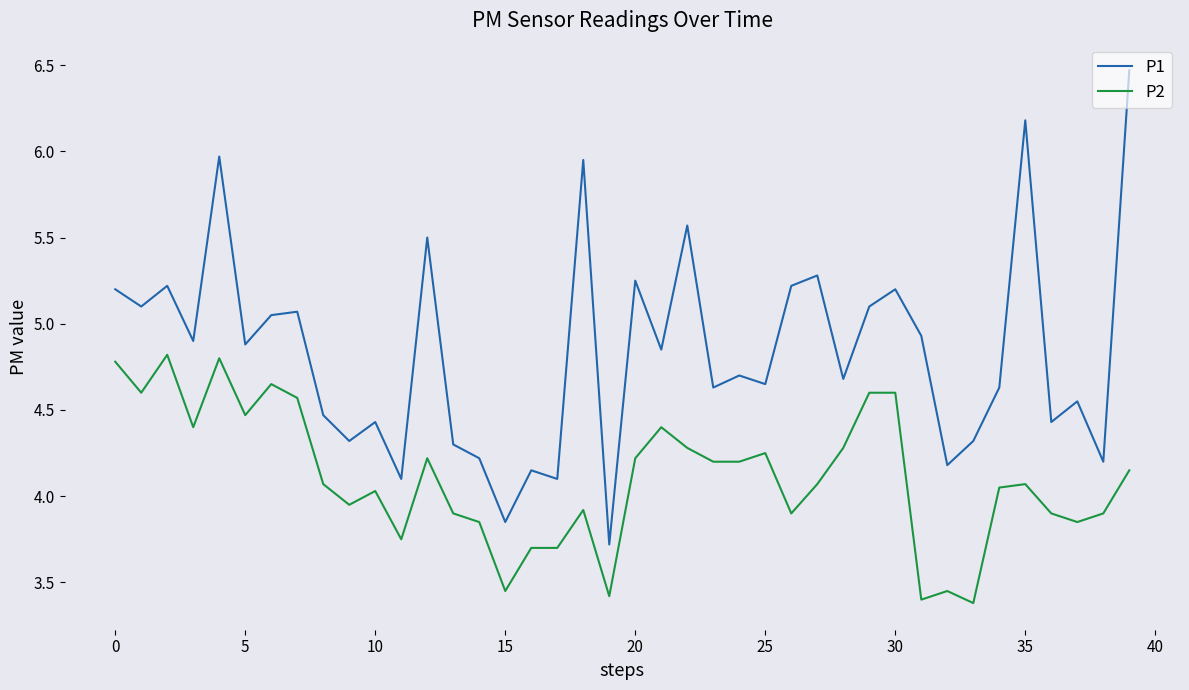

List the series in order of their overall mean, lowest first.

P2, P1